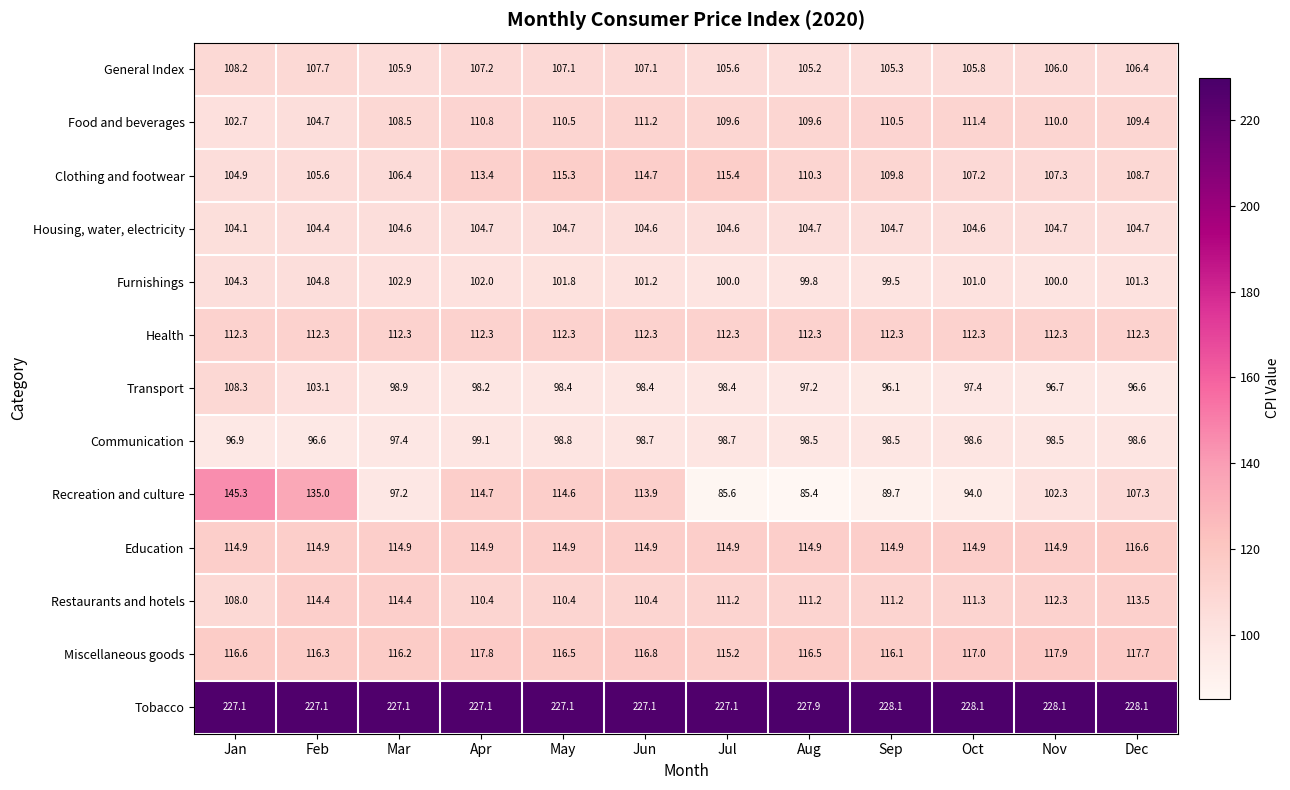

At which label does Miscellaneous goods reach its minimum?

Jul